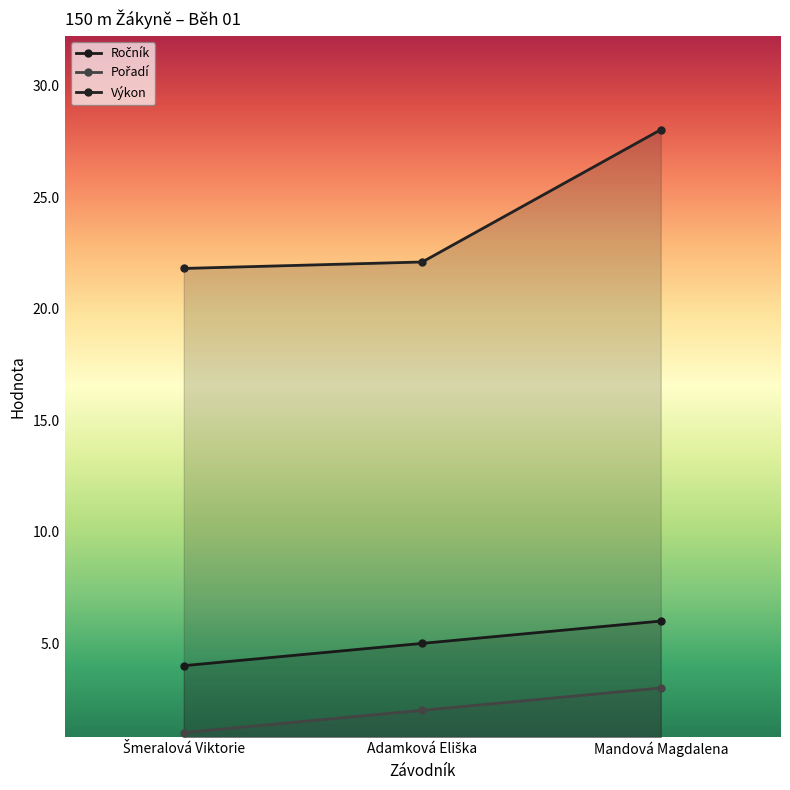

What is the label of the 2nd point from the right?

Adamková Eliška